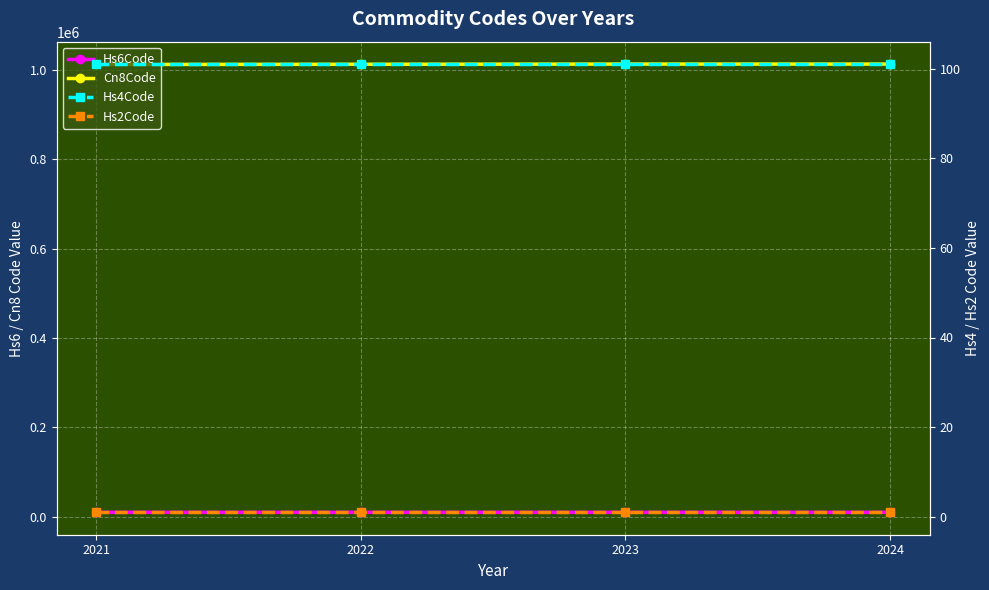

True or false: Hs4Code and Cn8Code cross at least once.

False